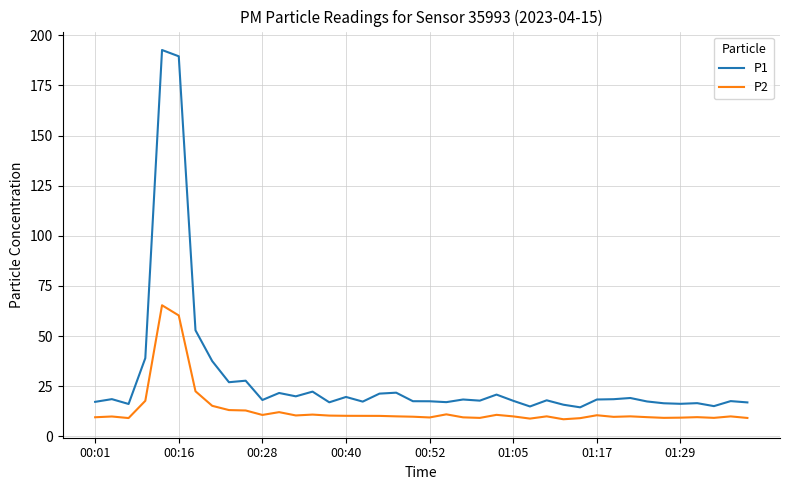

Does the chart display data point markers on the line(s)?

No